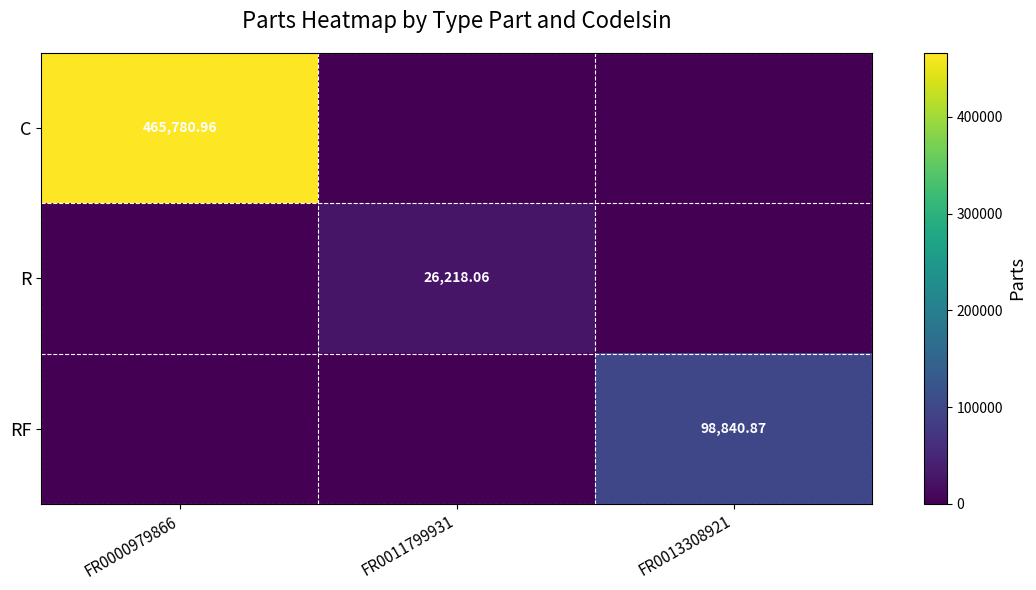

At which label does C reach its peak?

FR0000979866